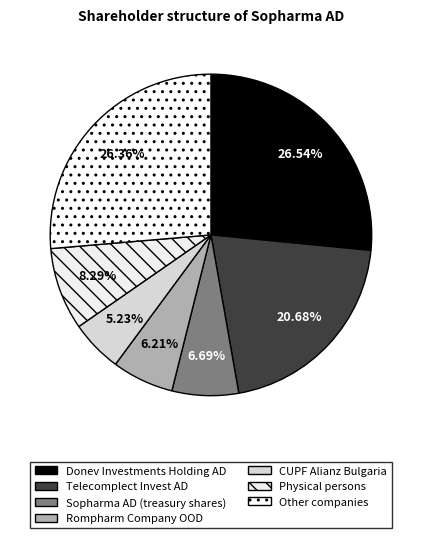

Which slice is the largest?

Donev Investments Holding AD